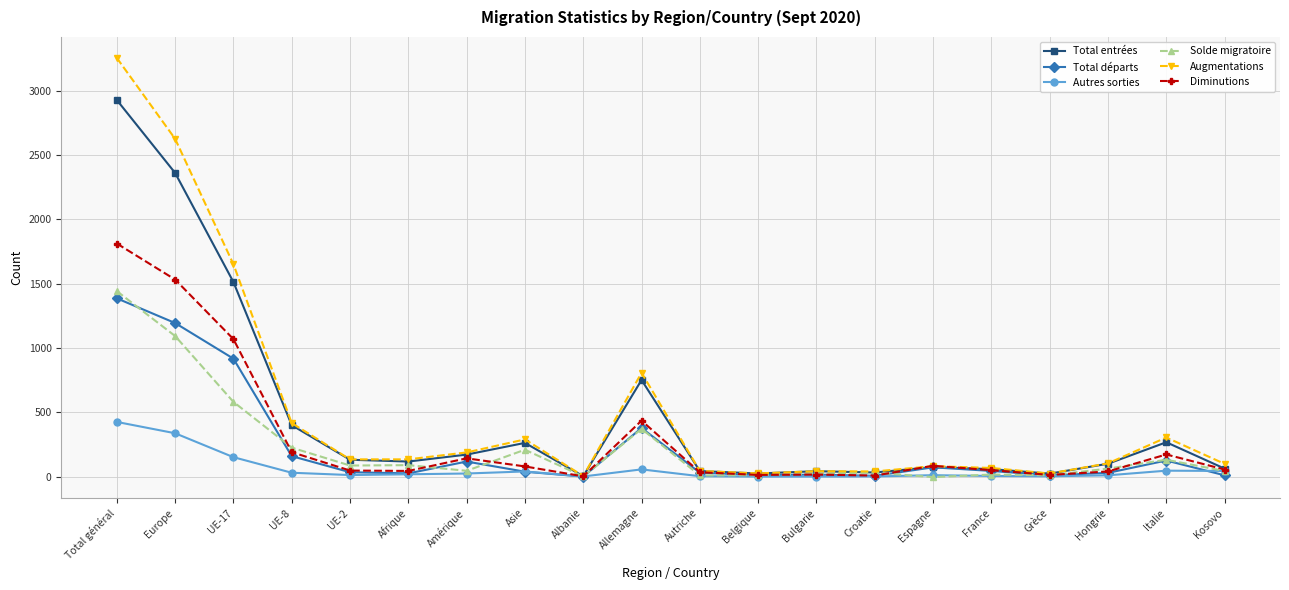

True or false: Total départs has more than 0 interior local peaks.

True